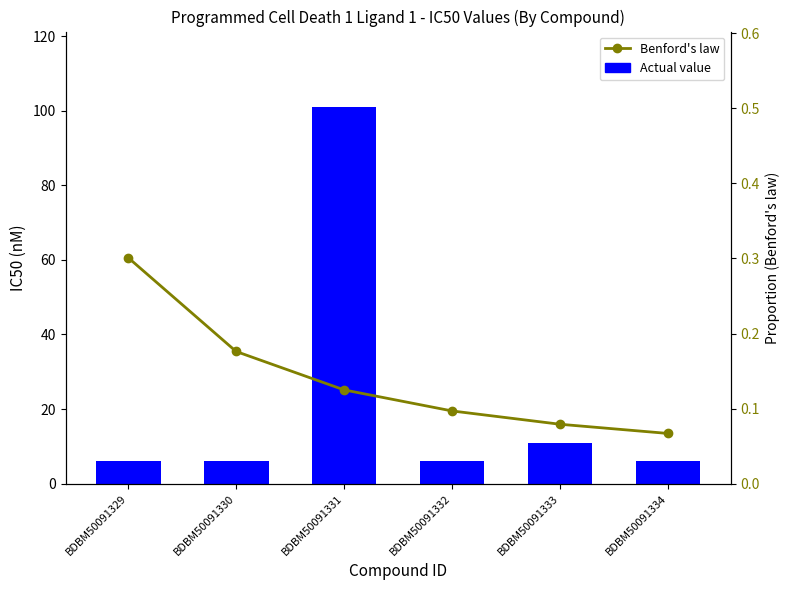

The value of Actual value at BDBM50091334 is 3.9. True or false?

False